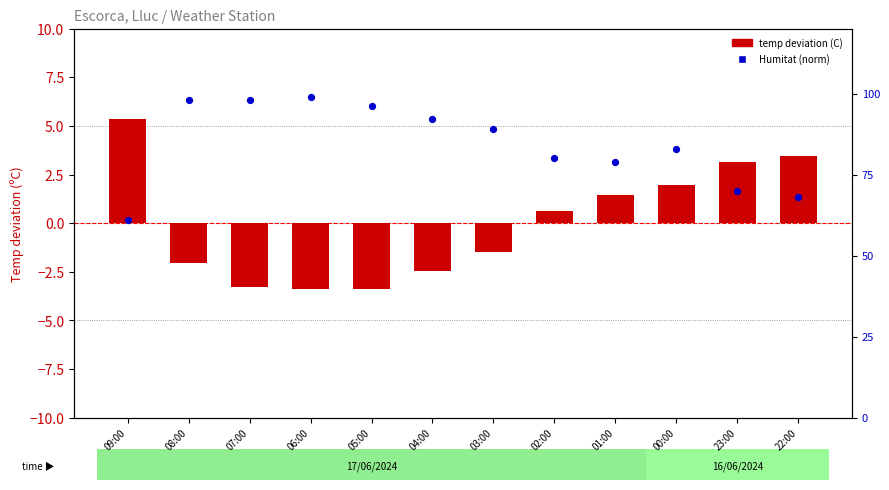

Which series has the largest total across all categories?

Humitat (norm)